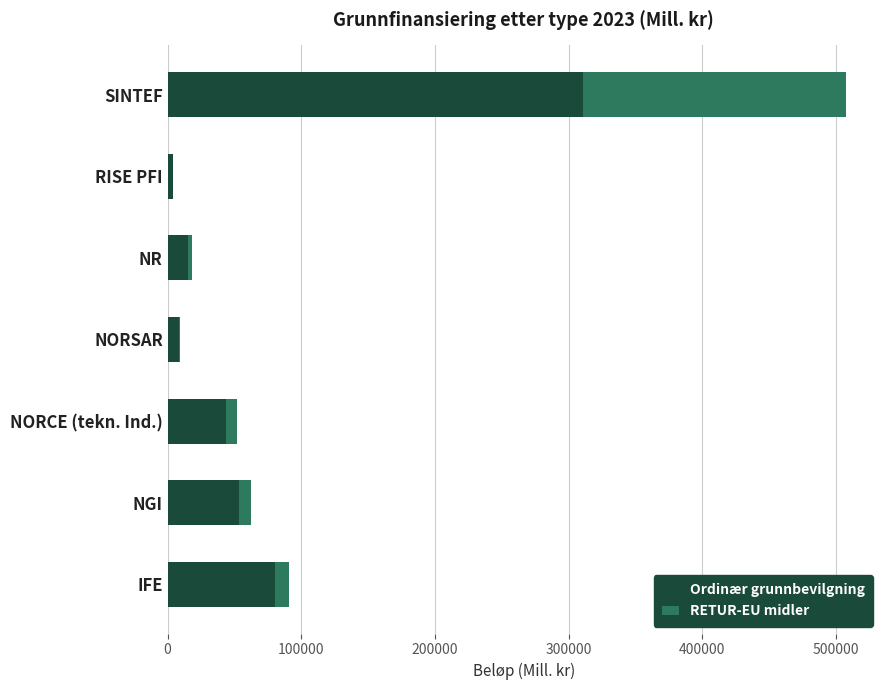

At which category is the sum across all series the highest?

SINTEF